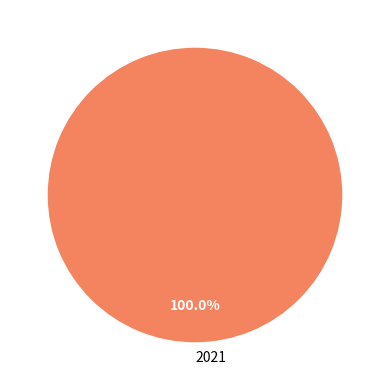

Which slice represents more than half of the pie?

2021